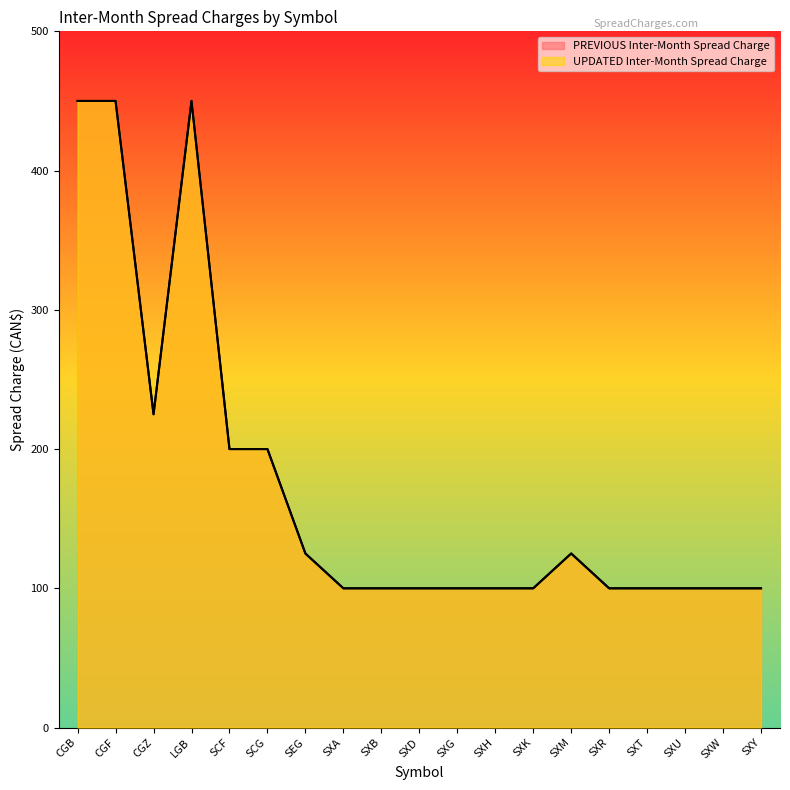

True or false: UPDATED Inter-Month Spread Charge has a value of 281 at SCF.

False